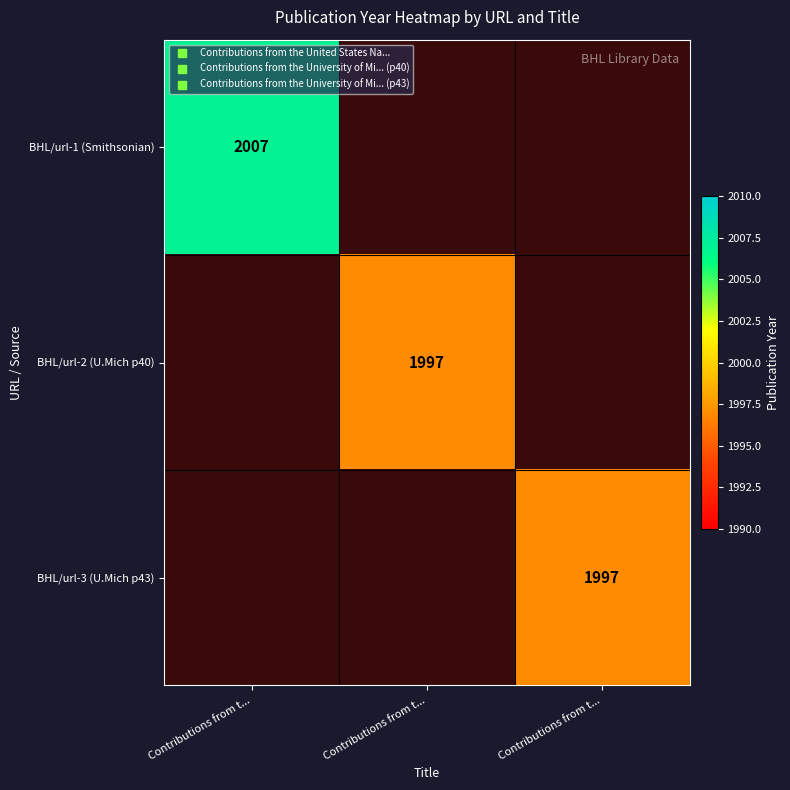

Which series has the widest spread of values?

BHL/url-1 (Smithsonian)